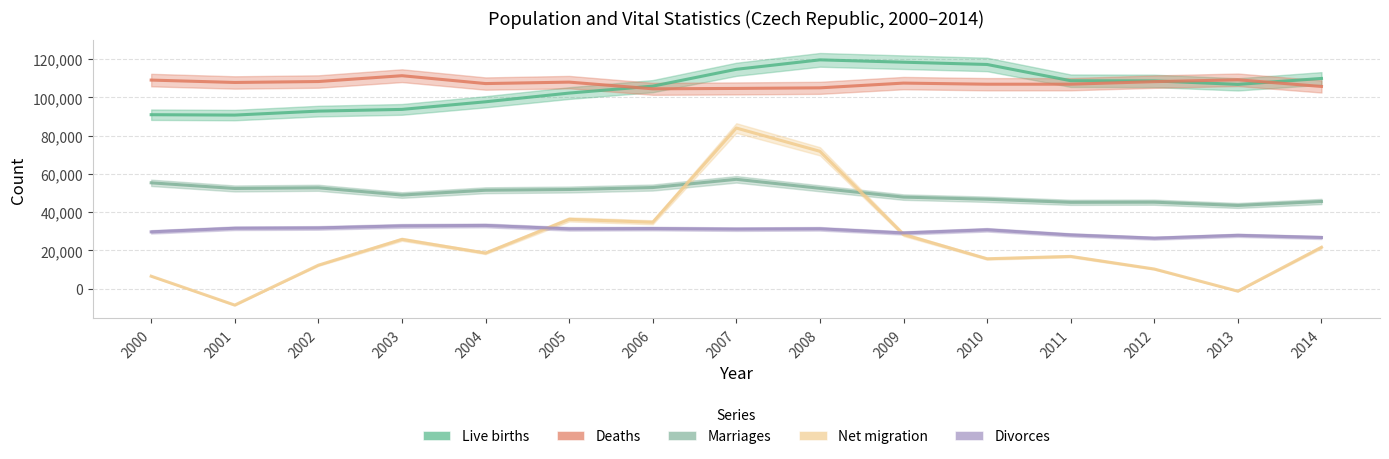

Reading left to right, what are all the values shown in this chart?

Live births: 2000=90910	2001=90715	2002=92786	2003=93685	2004=97664	2005=102211	2006=105831	2007=114632	2008=119570	2009=118348	2010=117153	2011=108673	2012=108576	2013=106751	2014=109860
Deaths: 2000=109001	2001=107755	2002=108243	2003=111288	2004=107177	2005=107938	2006=104441	2007=104636	2008=104948	2009=107421	2010=106844	2011=106848	2012=108189	2013=109160	2014=105665
Marriages: 2000=55321	2001=52374	2002=52732	2003=48943	2004=51447	2005=51829	2006=52860	2007=57157	2008=52457	2009=47862	2010=46746	2011=45137	2012=45206	2013=43499	2014=45575
Net migration: 2000=6539	2001=-8551	2002=12290	2003=25789	2004=18635	2005=36229	2006=34720	2007=83945	2008=71790	2009=28344	2010=15648	2011=16889	2012=10293	2013=-1297	2014=21661
Divorces: 2000=29704	2001=31586	2002=31758	2003=32824	2004=33060	2005=31288	2006=31415	2007=31129	2008=31300	2009=29133	2010=30783	2011=28113	2012=26402	2013=27895	2014=26764